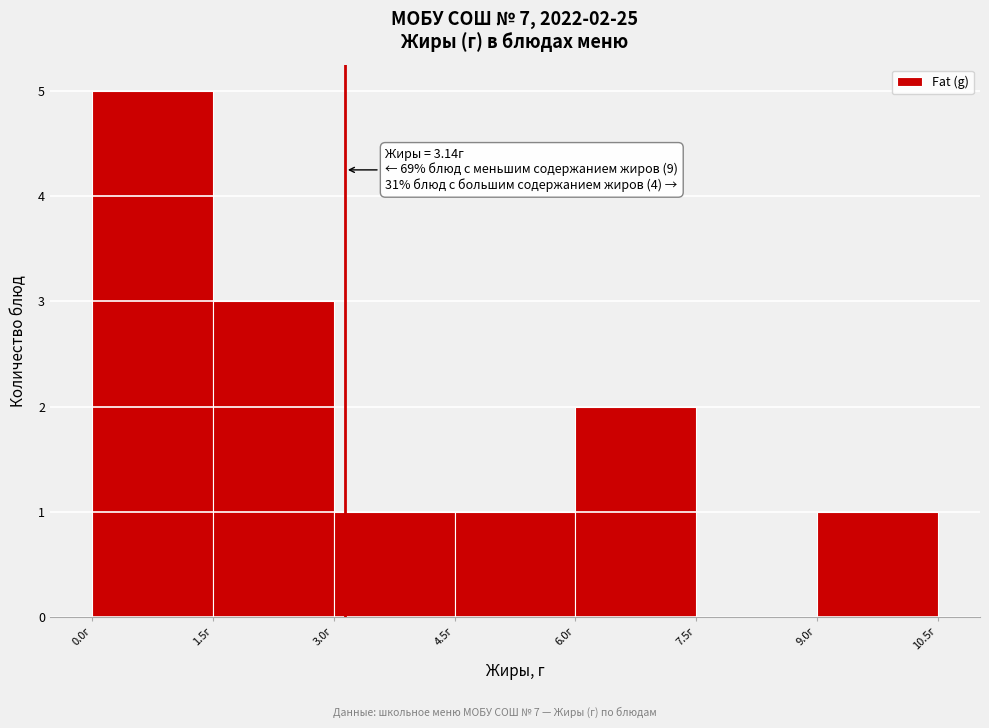

Over which range of the x-axis is the bar tallest?

0.0 to 1.5